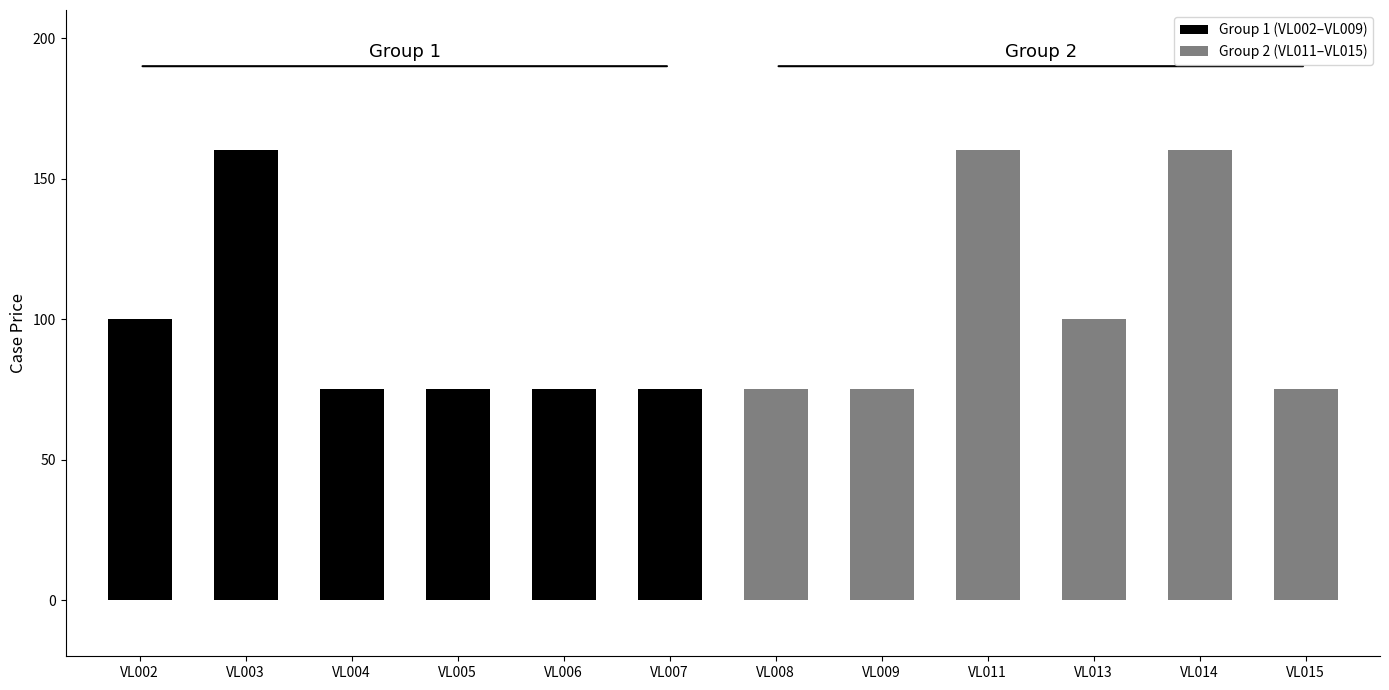

Rank the series at VL006 from lowest to highest value.

Group 1 (VL002–VL009), Group 2 (VL011–VL015)